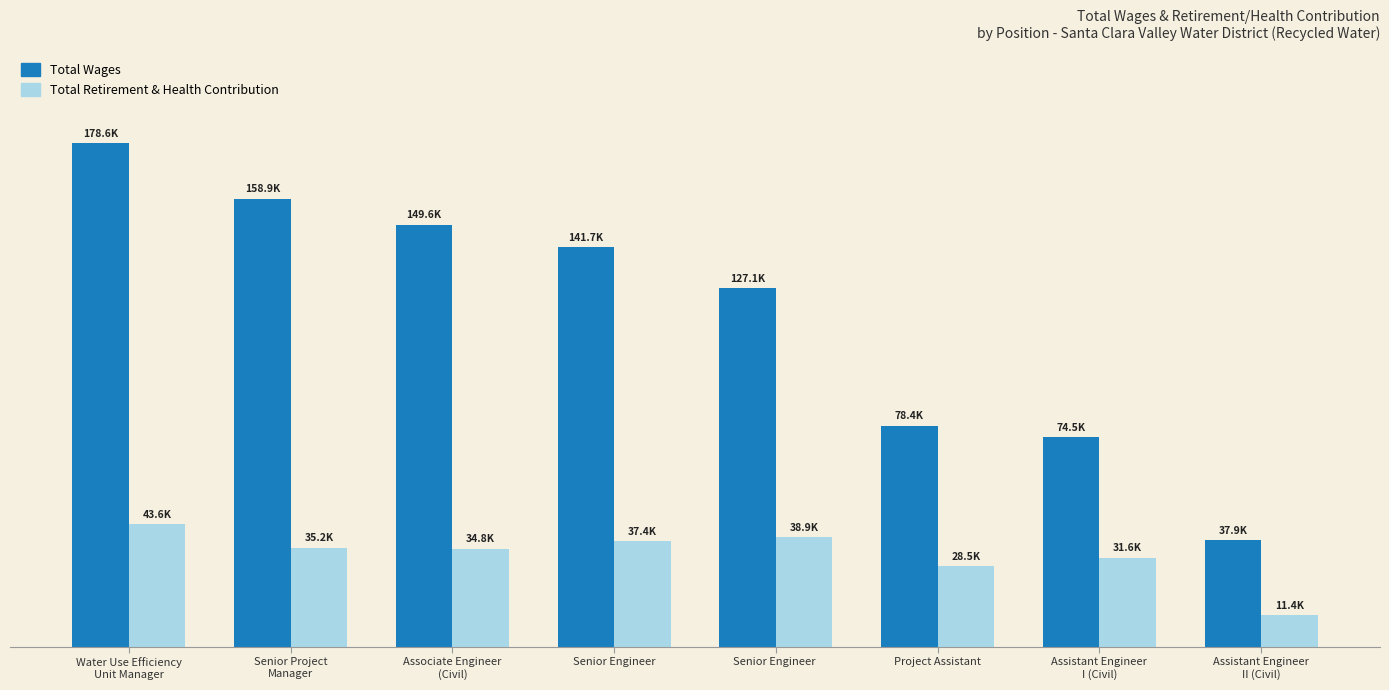

Does the chart contain any negative values?

No